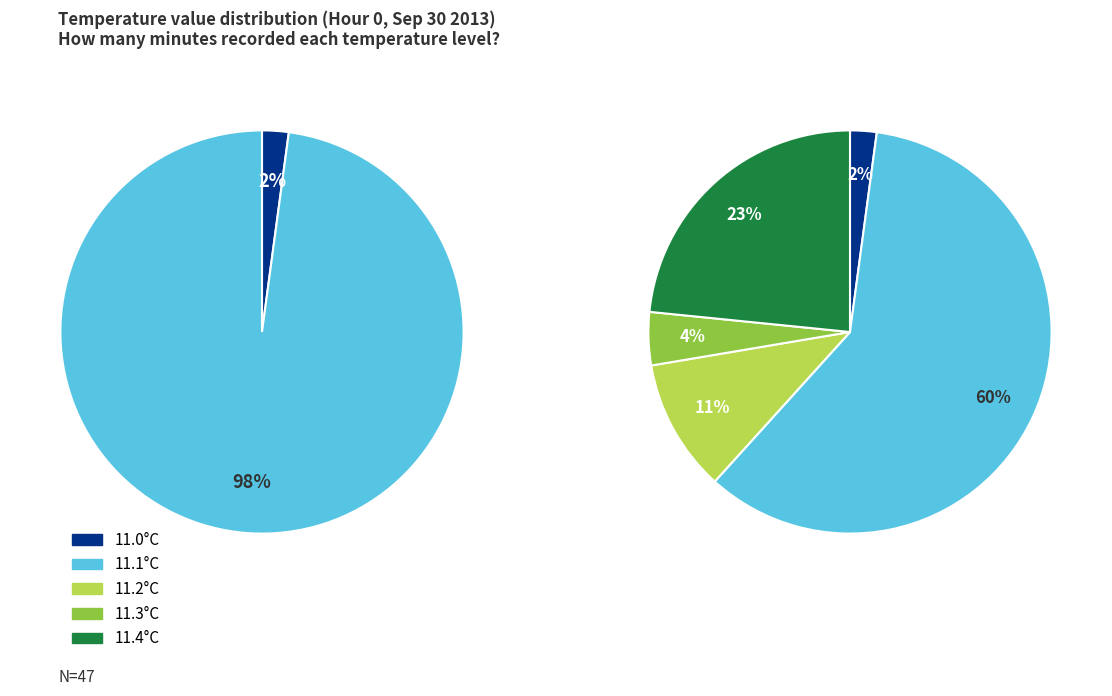

What percentage is the Hour 0 (11.1°C) slice, to the nearest percent?

60%